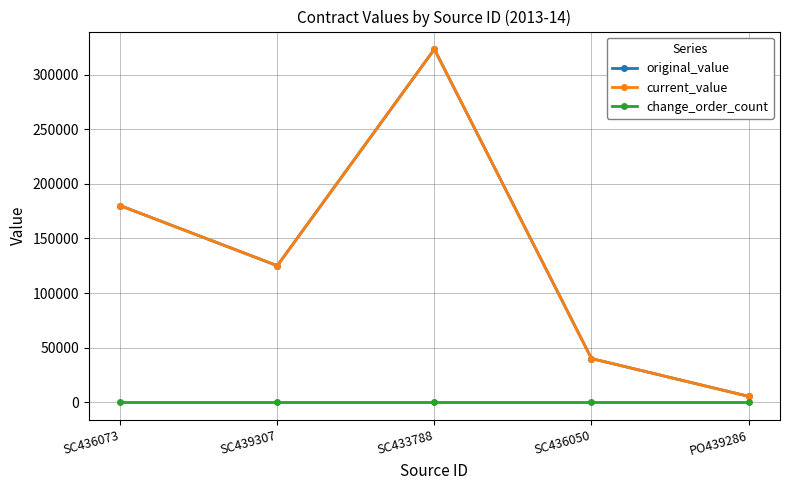

Reading left to right, transcribe all the data shown in this chart.

original_value: SC436073=180000	SC439307=125000	SC433788=323180	SC436050=40000	PO439286=5400
current_value: SC436073=180000	SC439307=125000	SC433788=323180	SC436050=40000	PO439286=5400
change_order_count: SC436073=0	SC439307=0	SC433788=0	SC436050=0	PO439286=0